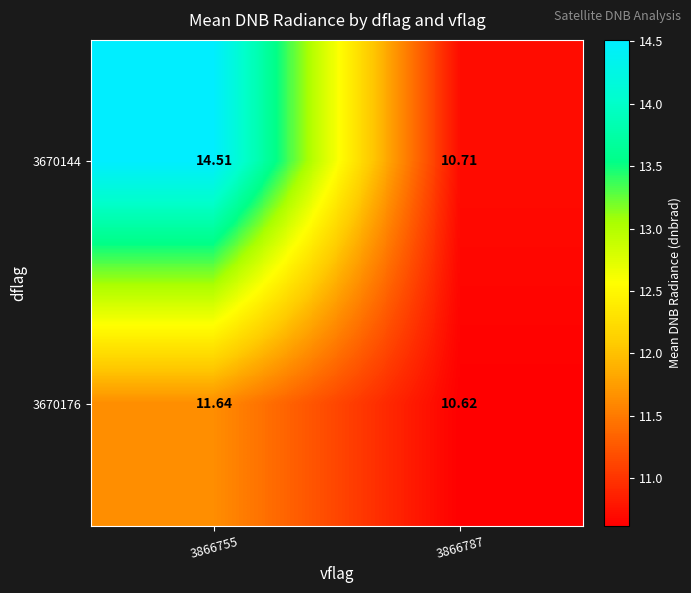

Is the value of 3670176 at 3866787 greater than the value of 3670144 at 3866787?

No